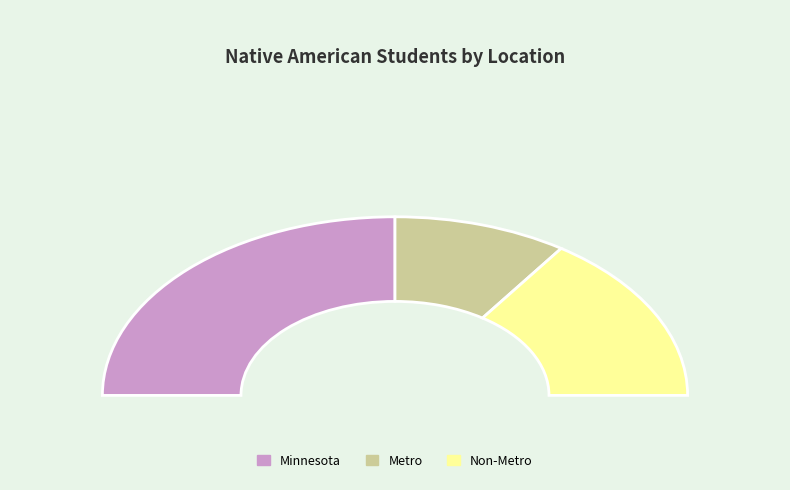

The Metro slice represents 32% of the pie. True or false?

False